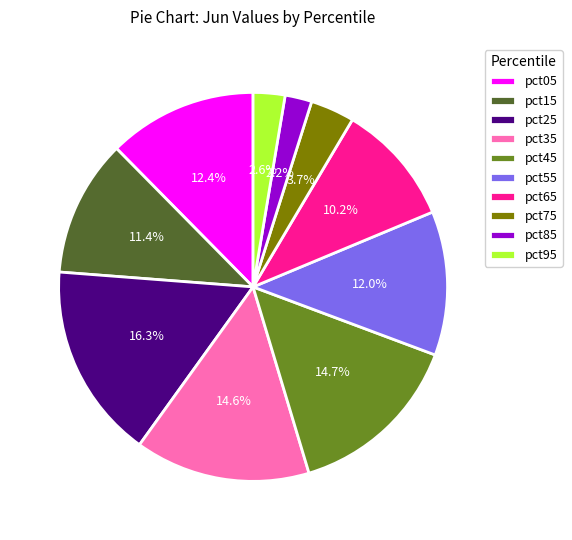

To the nearest percent, what is the difference between the pct95 and pct25 slice percentages?

14%